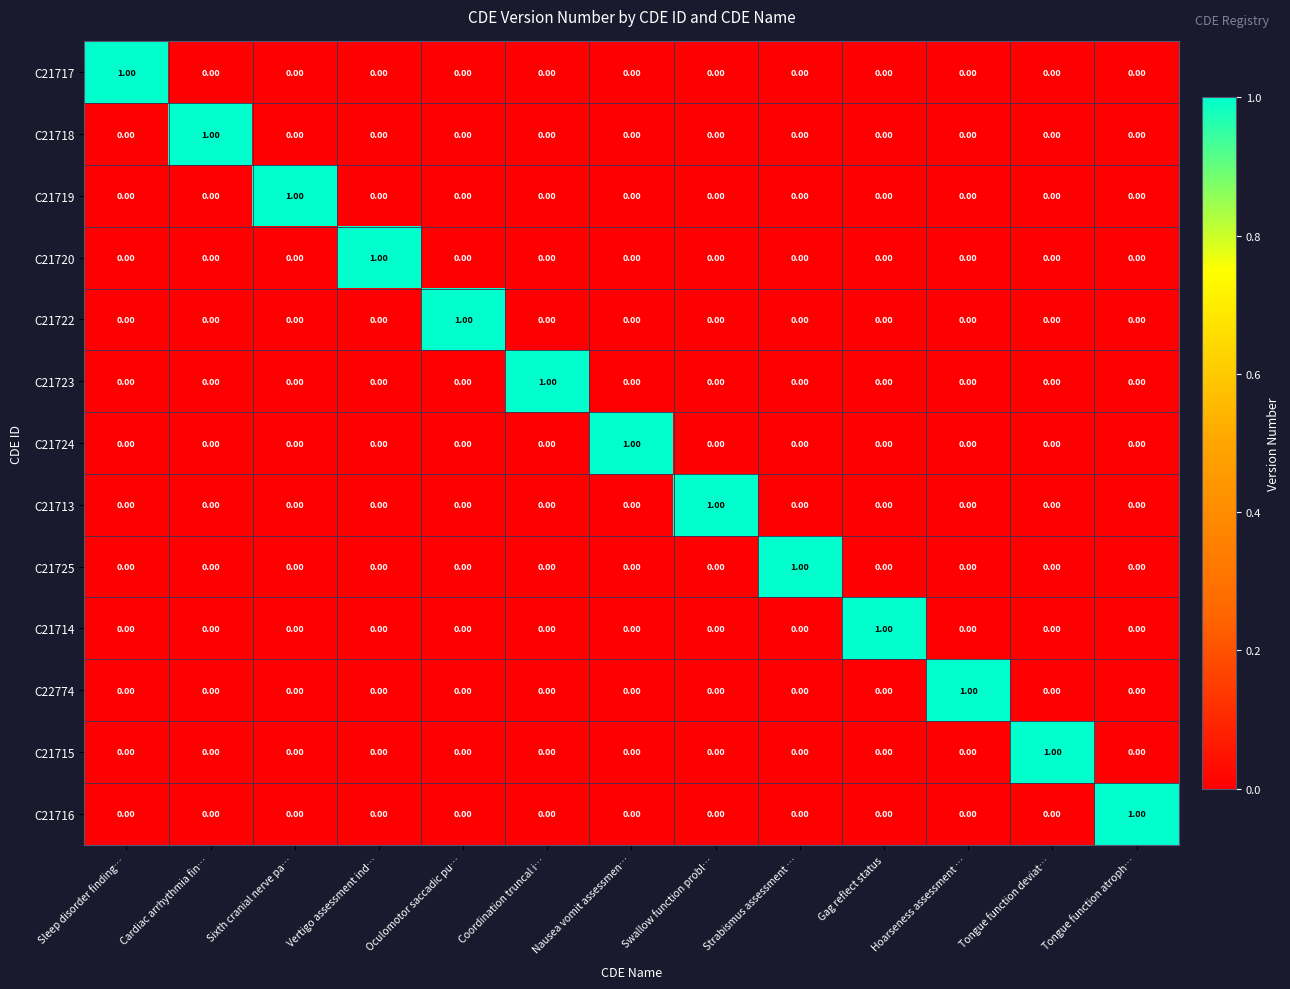

Rank the series at Swallow function probl… from highest to lowest value.

C21713, C21717, C21718, C21719, C21720, C21722, C21723, C21724, C21725, C21714, C22774, C21715, C21716